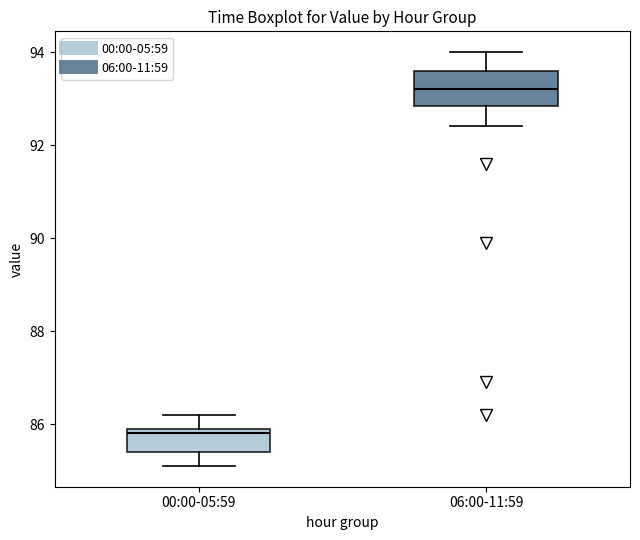

Which box has the lowest median line?

00:00-05:59